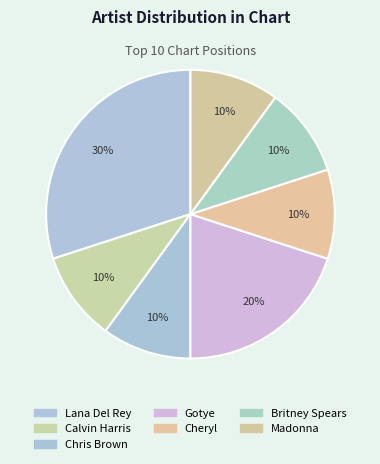

Count the number of slices in the pie.

7